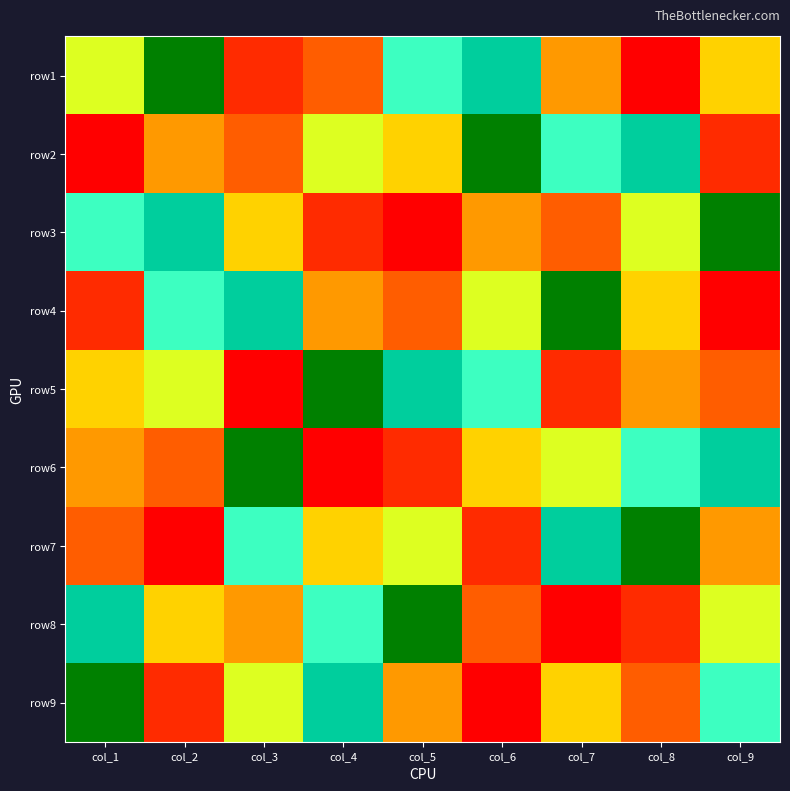

Which has a higher value, col_3 or col_9?

col_9